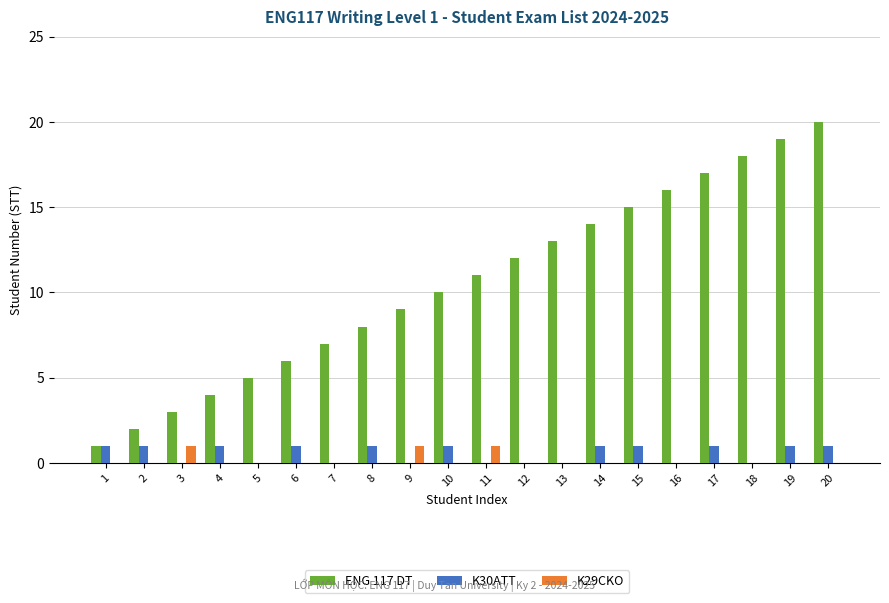

What is the maximum value shown in the chart?

20